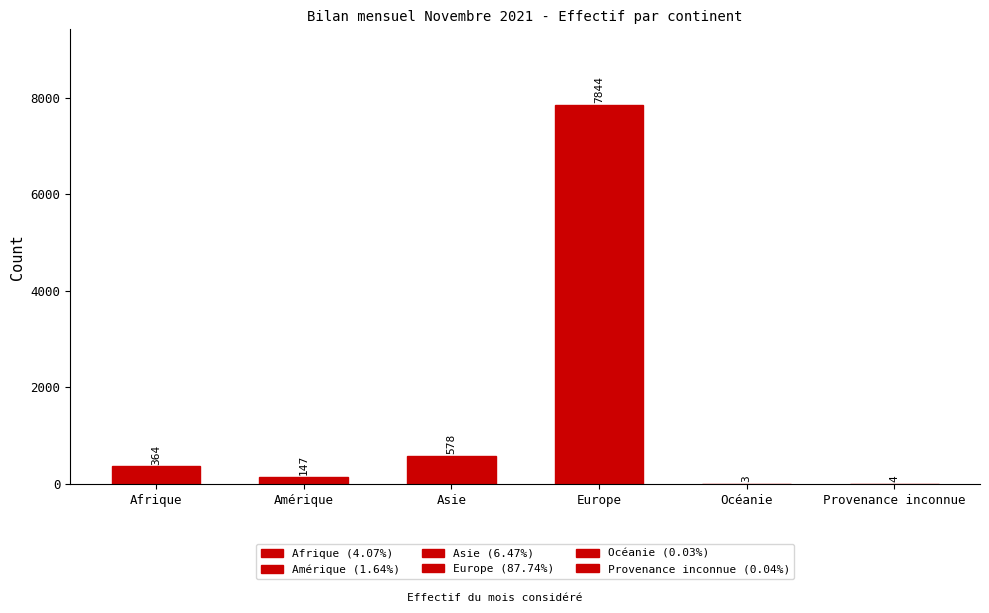

What is the sum of the values at Provenance inconnue and Afrique?

368